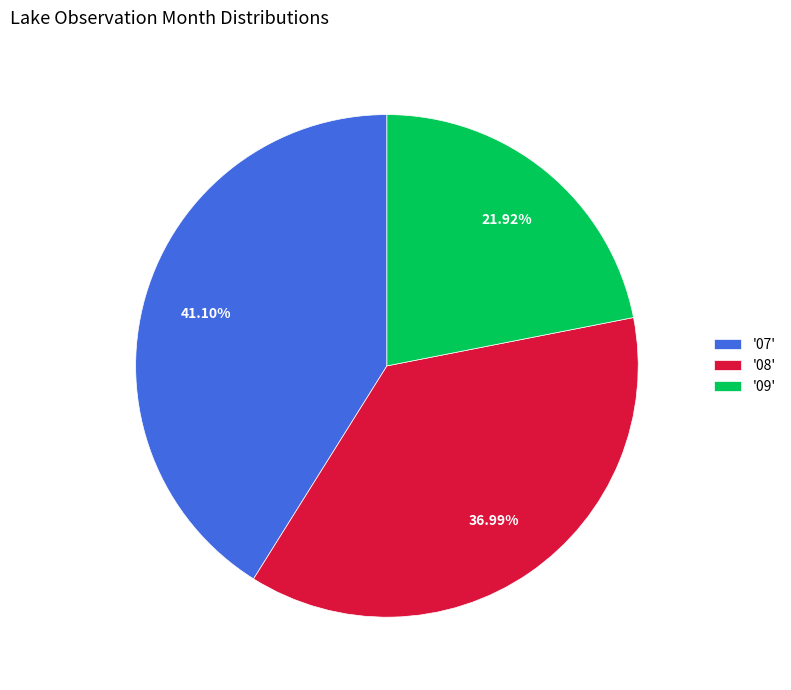

Combined, do '07' and '09' account for over 50%?

Yes